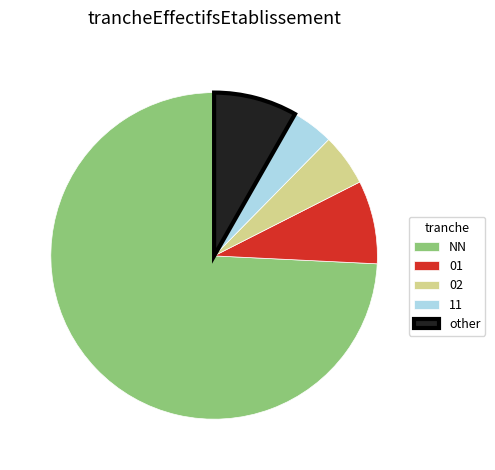

What is the smallest slice in the pie chart?

11